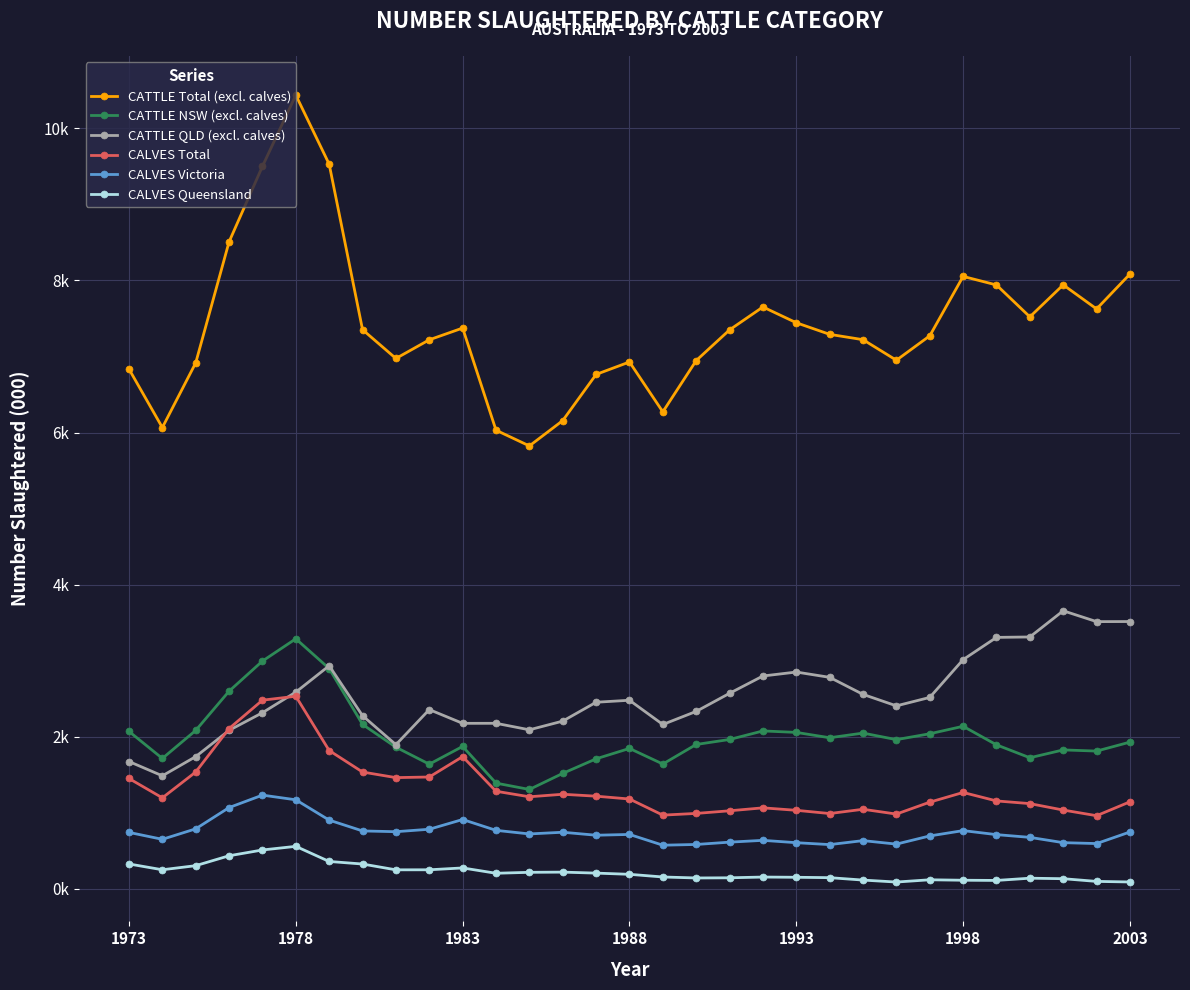

At how many categories does at least one series exceed 9914?

1